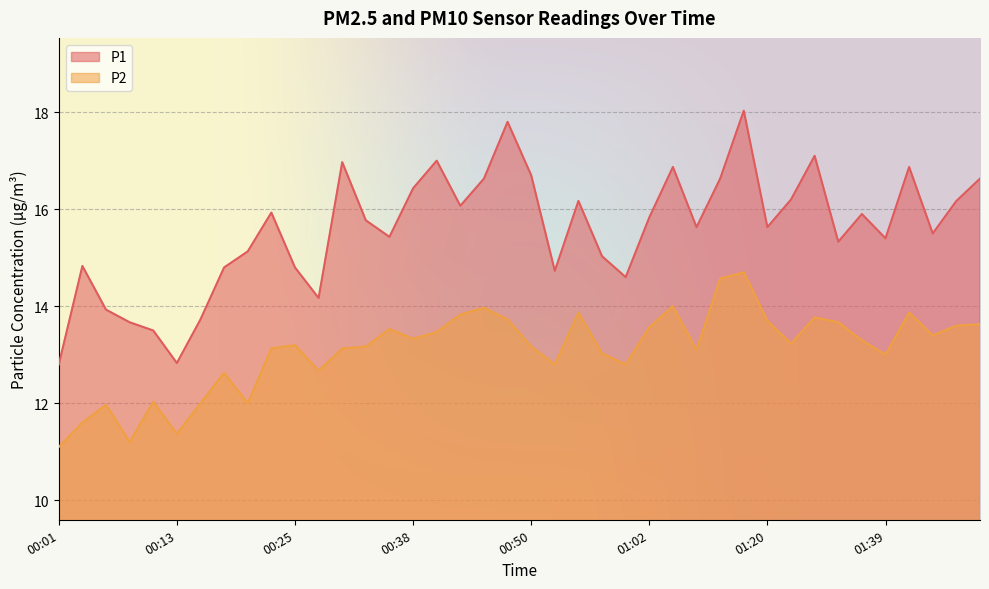

Is the value of P2 at 00:38 greater than the value of P1 at 01:49?

No